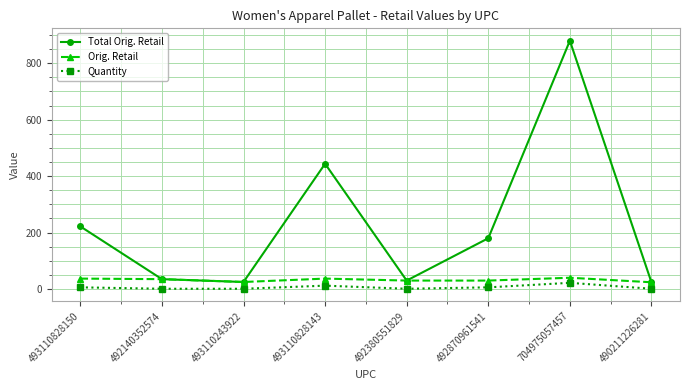

Which category has the highest value across all series?

704975057457